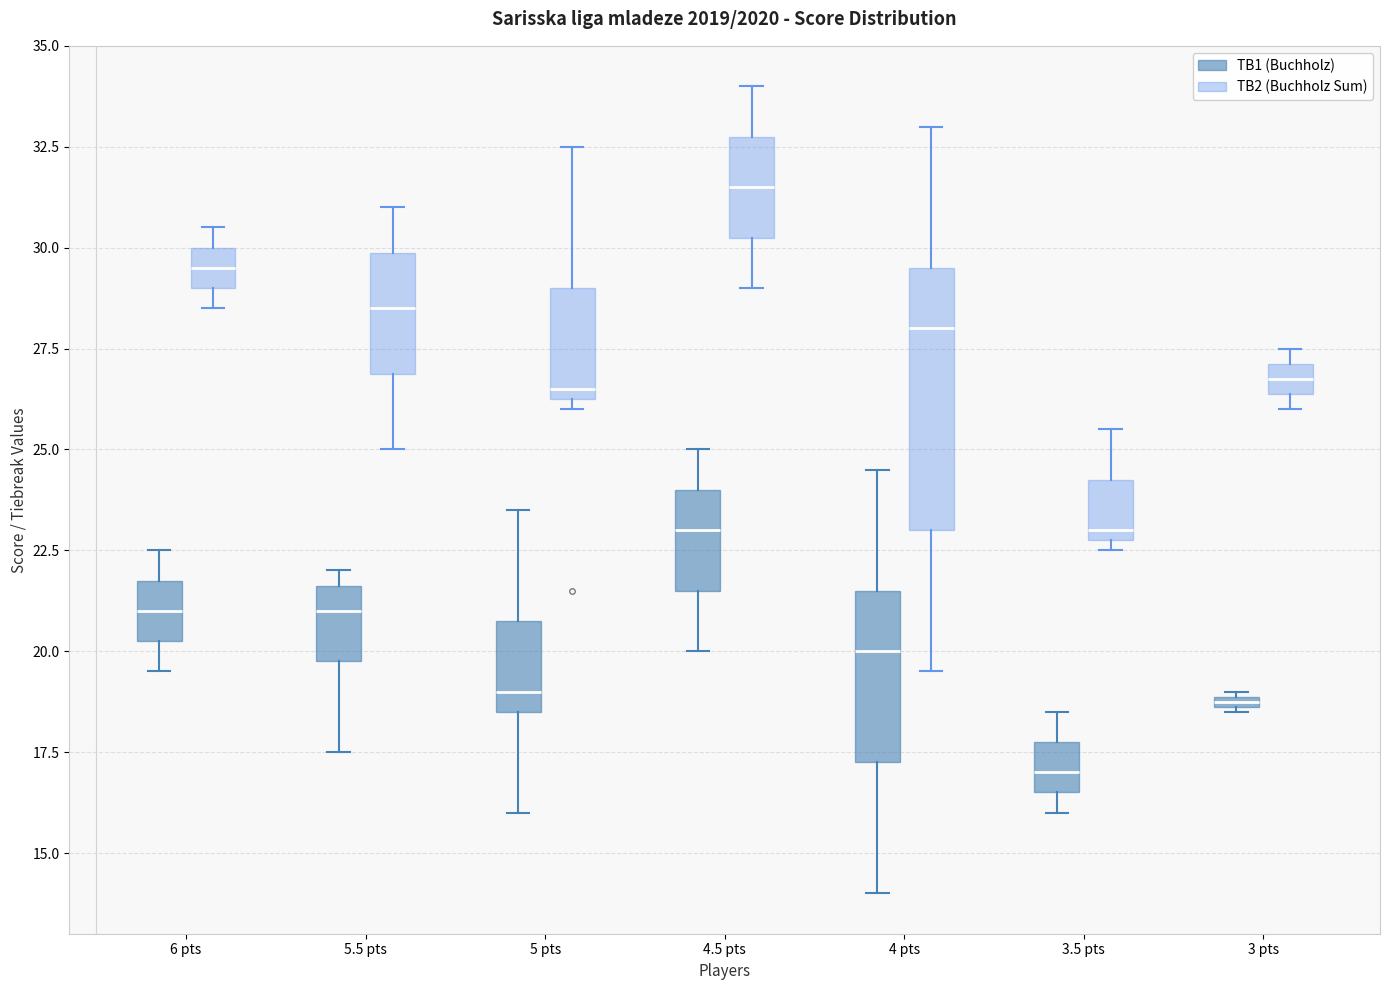

Which box has the lowest median line?

3.5 pts (TB1 (Buchholz))